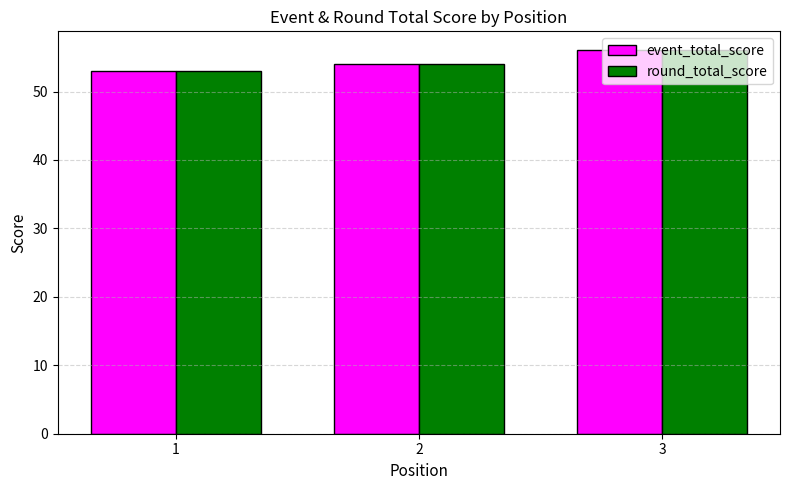

What is the total value across all series at 3?

112